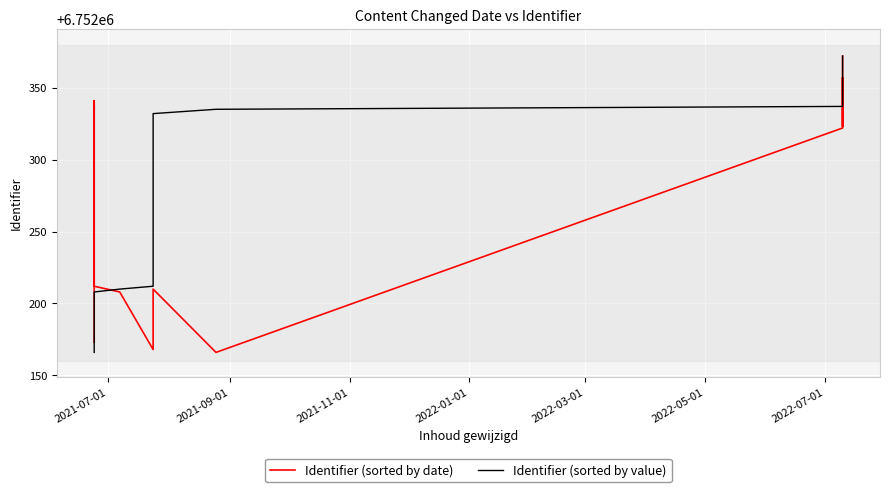

How many times do Identifier (sorted by value) and Identifier (sorted by date) cross each other?

3